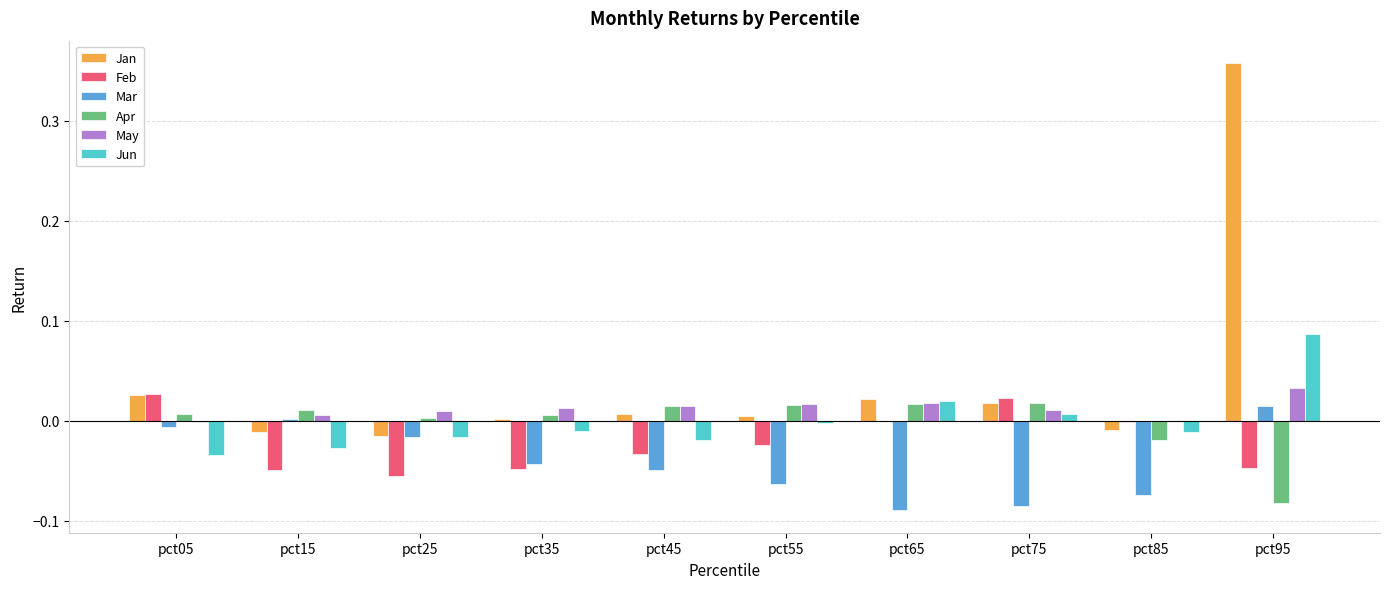

At which category does the chart reach its peak across all series?

pct95